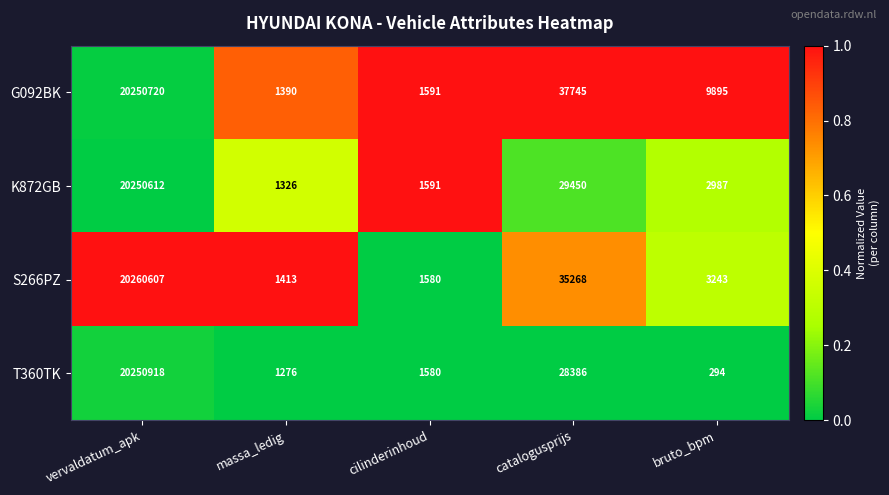

What is the average value of the G092BK series?

4060268